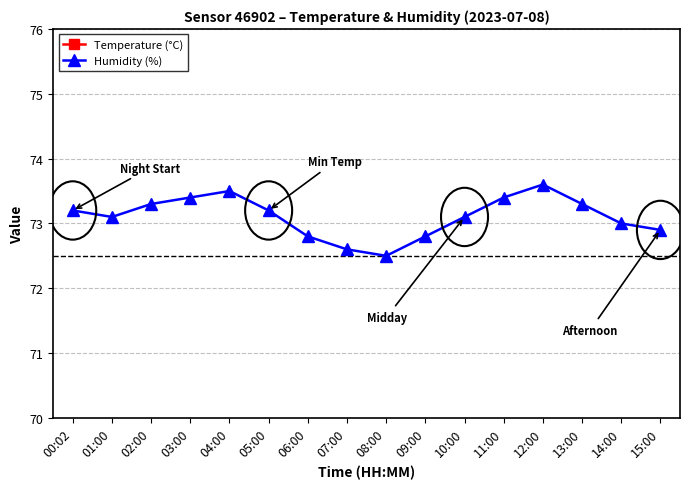

Rank the series by their maximum value, from highest to lowest.

Humidity (%), Temperature (°C)